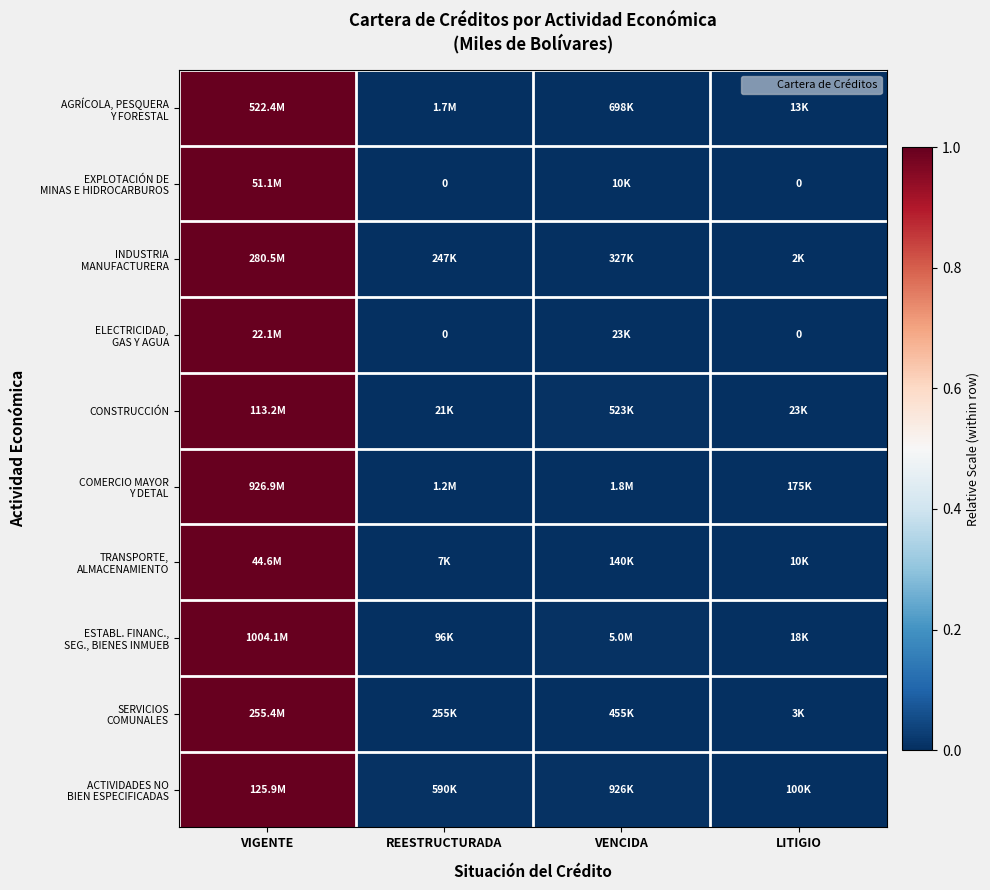

How many data points does each series have?

4